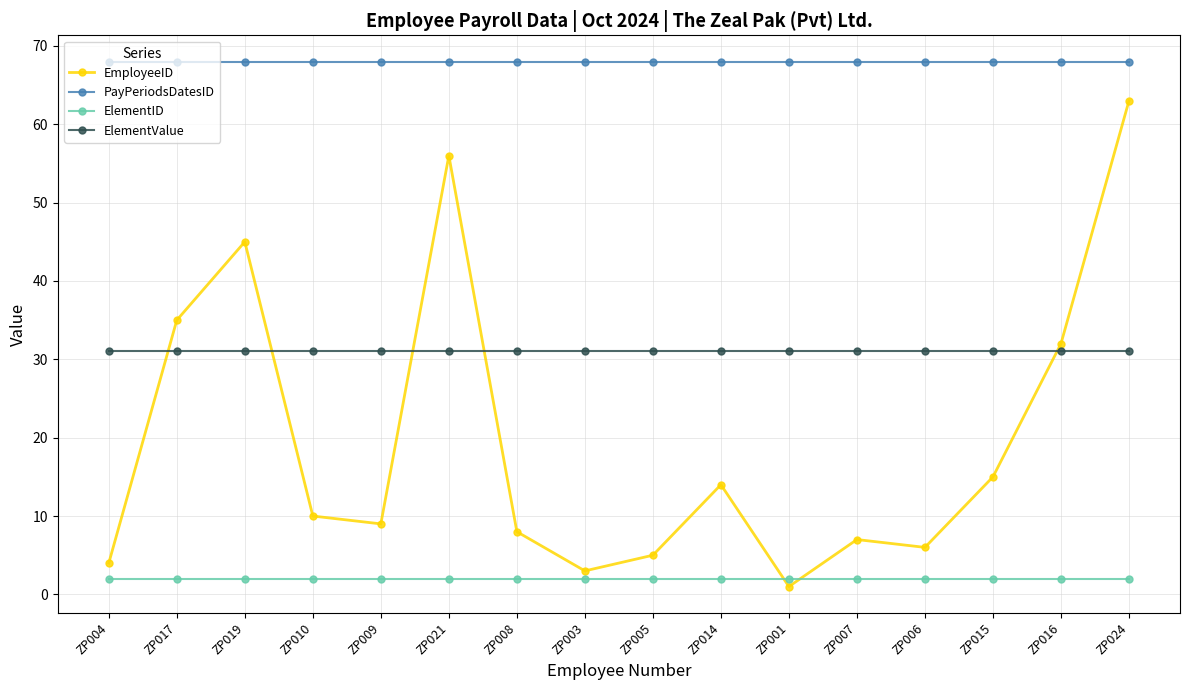

True or false: ElementID and ElementValue cross at least once.

False